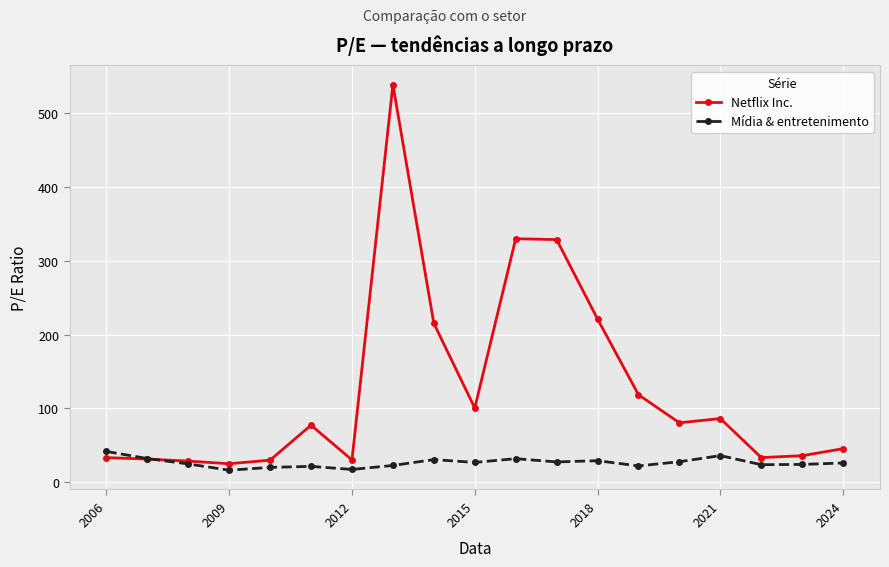

Which series has the widest spread of values?

Netflix Inc.